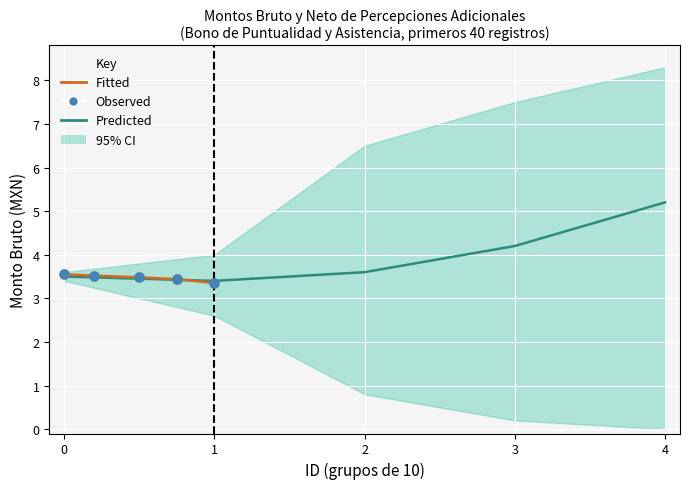

Which series reaches the minimum Y coordinate?

Fitted